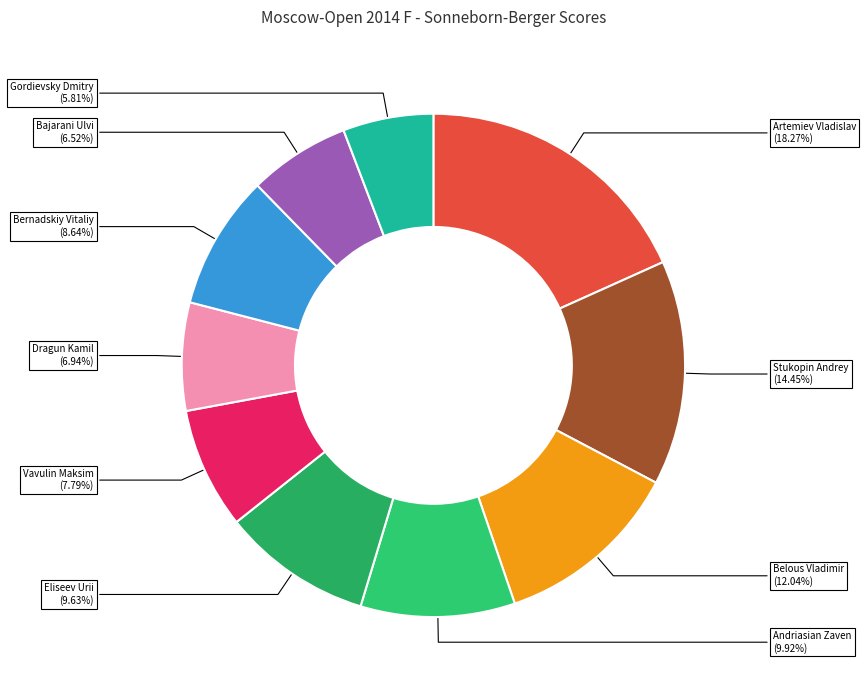

Approximately how many times larger is the value at Artemiev Vladislav compared to Bernadskiy Vitaliy?

2.1